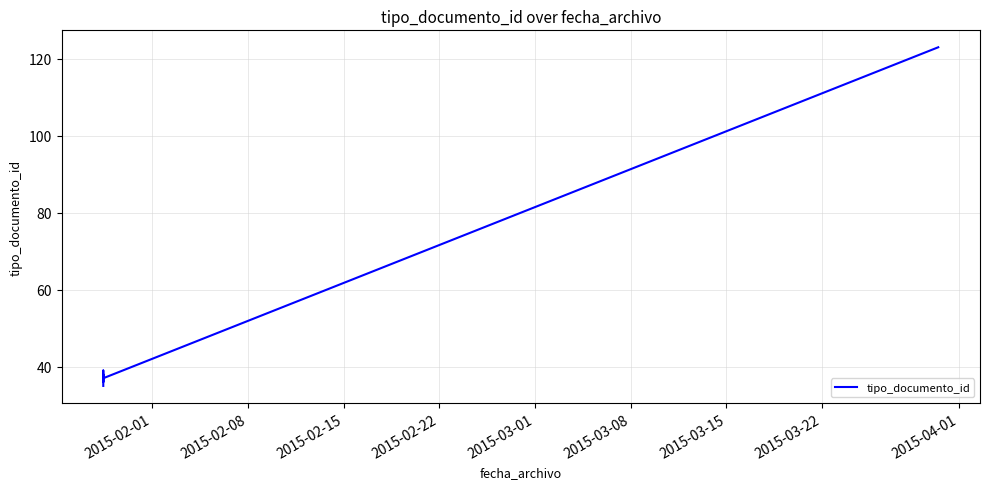

What is the value of the 2nd point from the left?

38